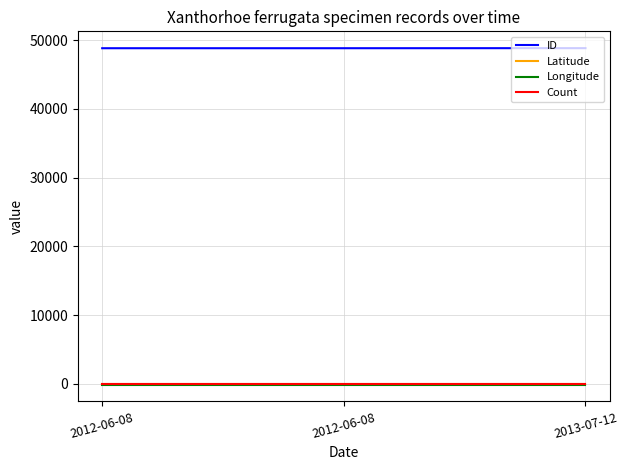

Which category has the highest value in the Latitude series?

2012-06-08